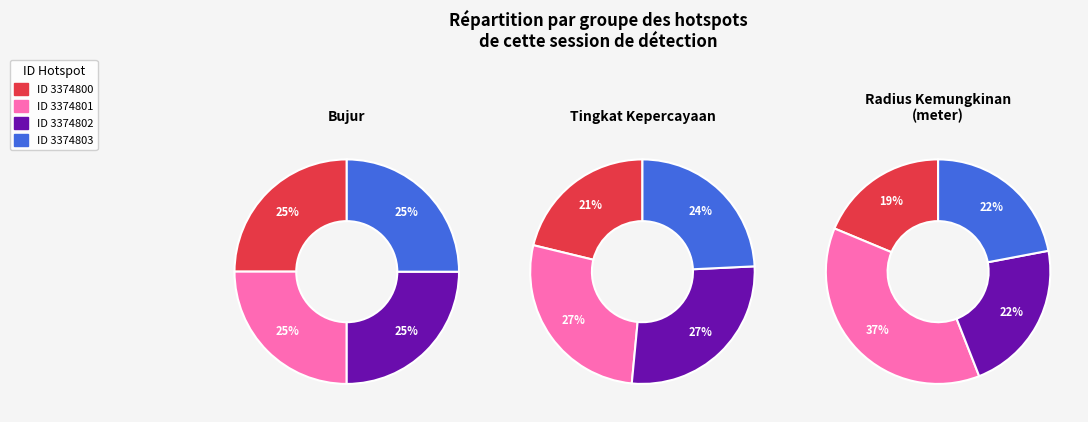

To the nearest percent, what is the average slice percentage?

25%